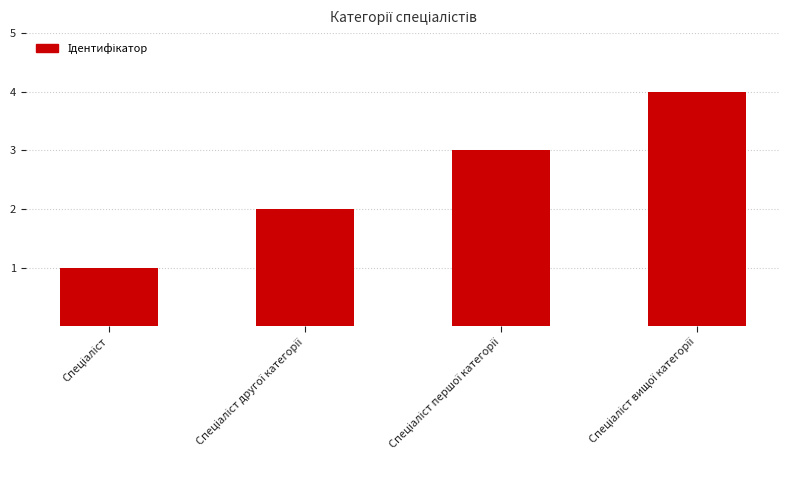

What is the difference between the maximum and minimum values?

3